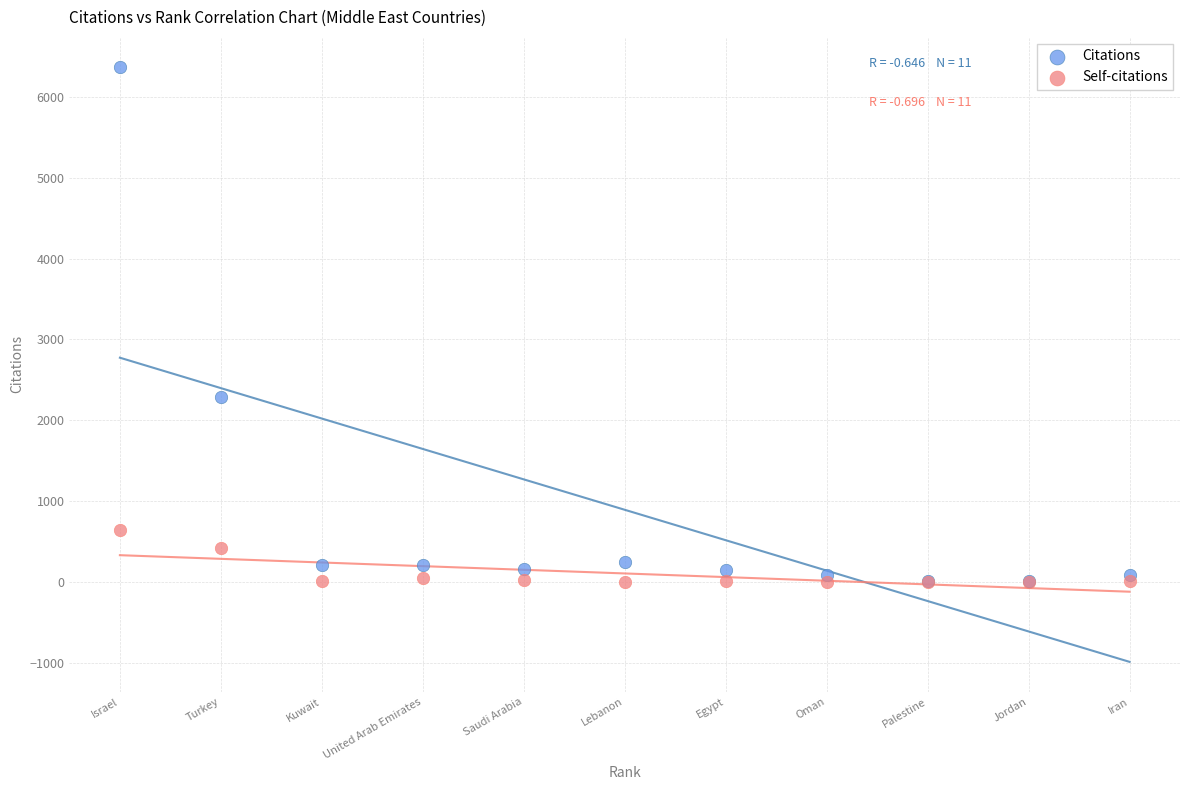

In the Citations series, what Y value is closest to 3191?

2287